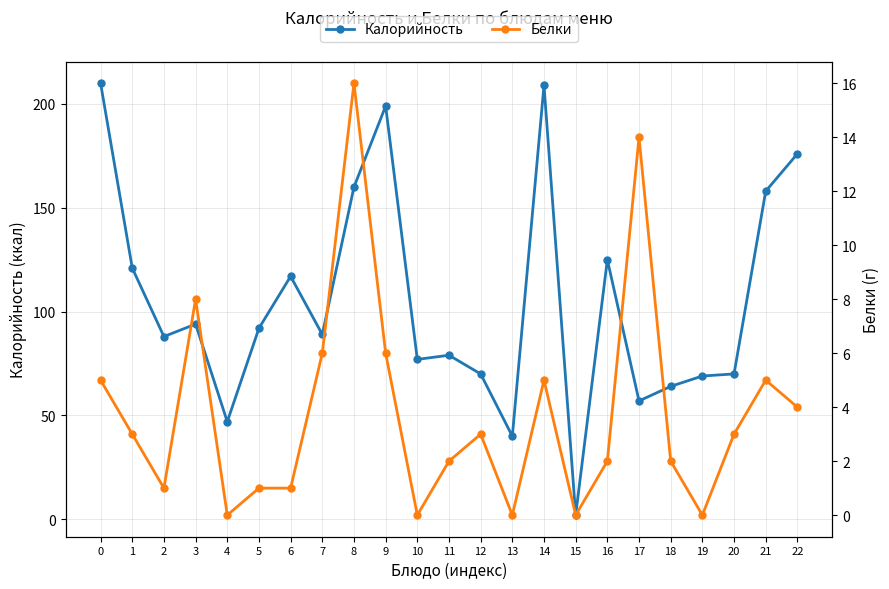

At which label does Белки reach its peak?

8